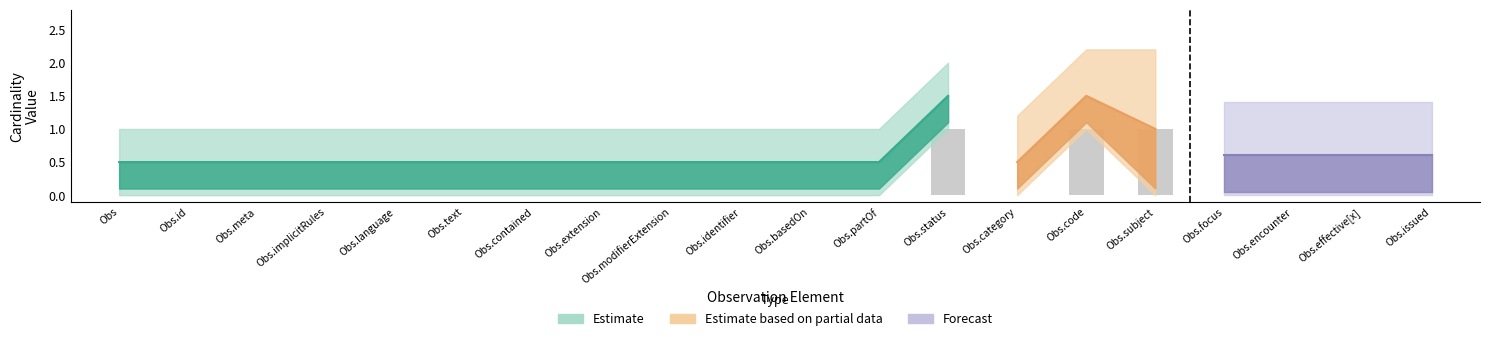

Count the number of data series in this chart.

3